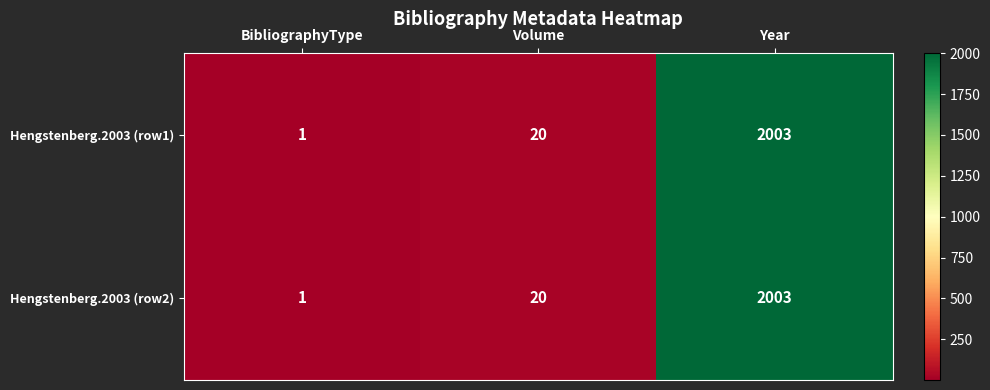

Rank the categories by Hengstenberg.2003 (row2) value from highest to lowest.

Year, Volume, BibliographyType